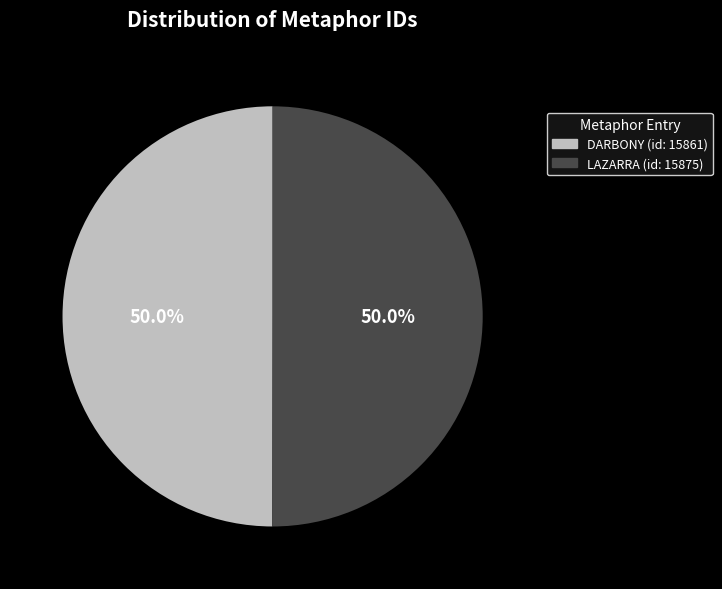

What percentage is NOT represented by LAZARRA (id: 15875)?

50.0%